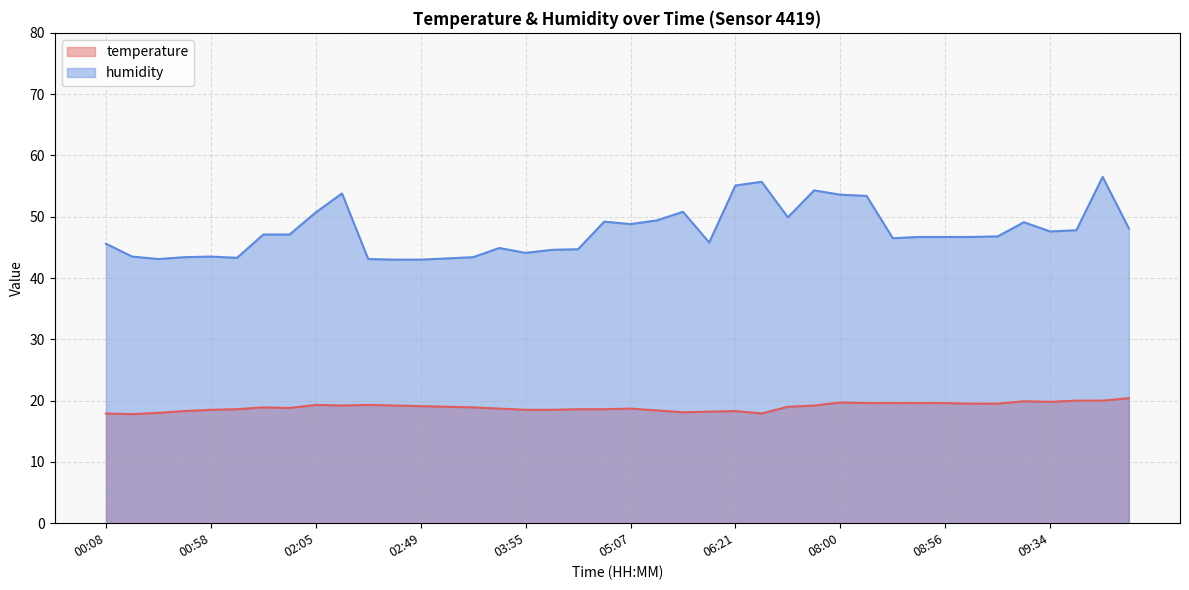

What is the value of the humidity point at the 21st from the left?

48.8